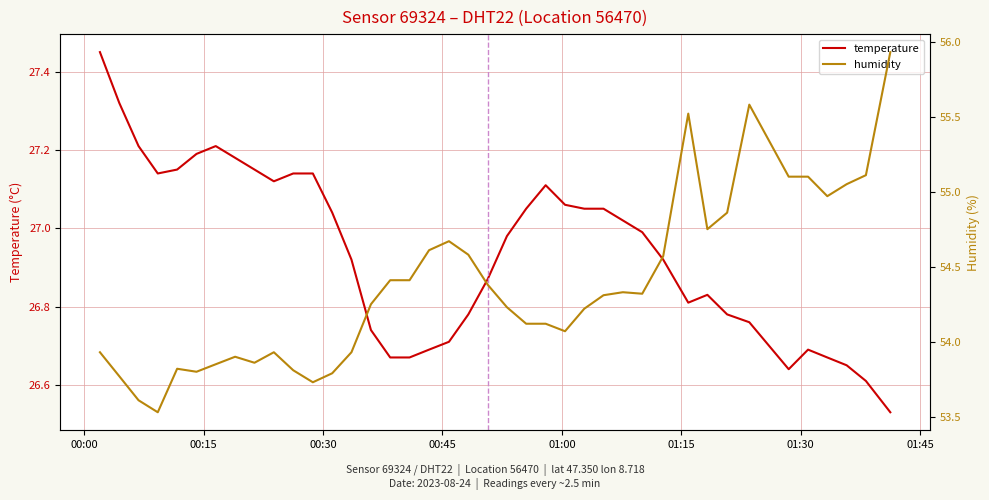

Which category has the highest value in the temperature series?

00:00